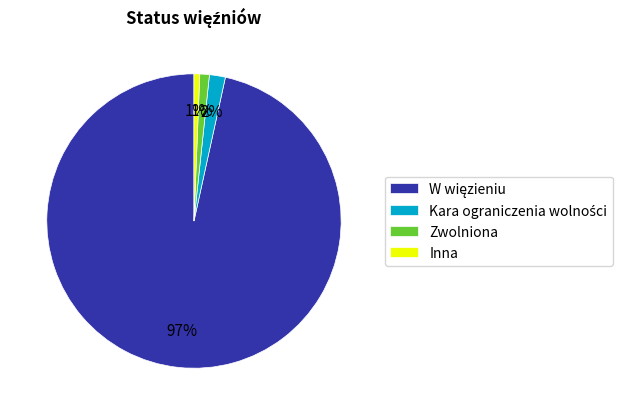

Do Zwolniona and Inna together represent more than half of the pie?

No